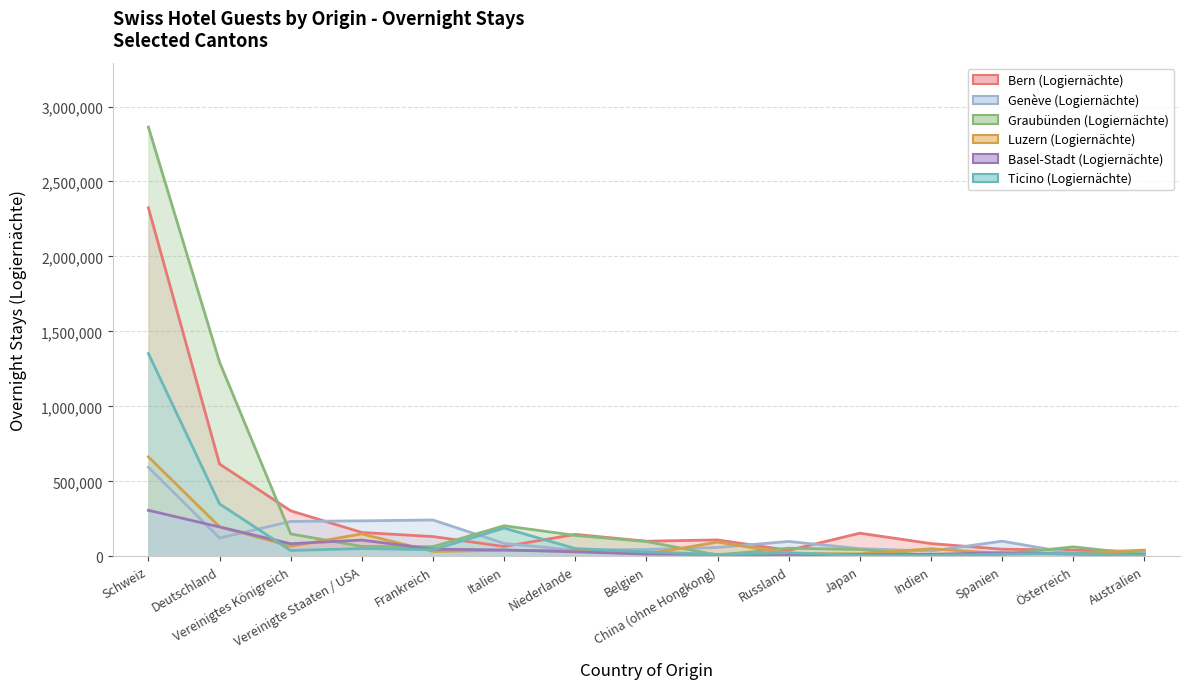

How many series are shown in this chart?

6